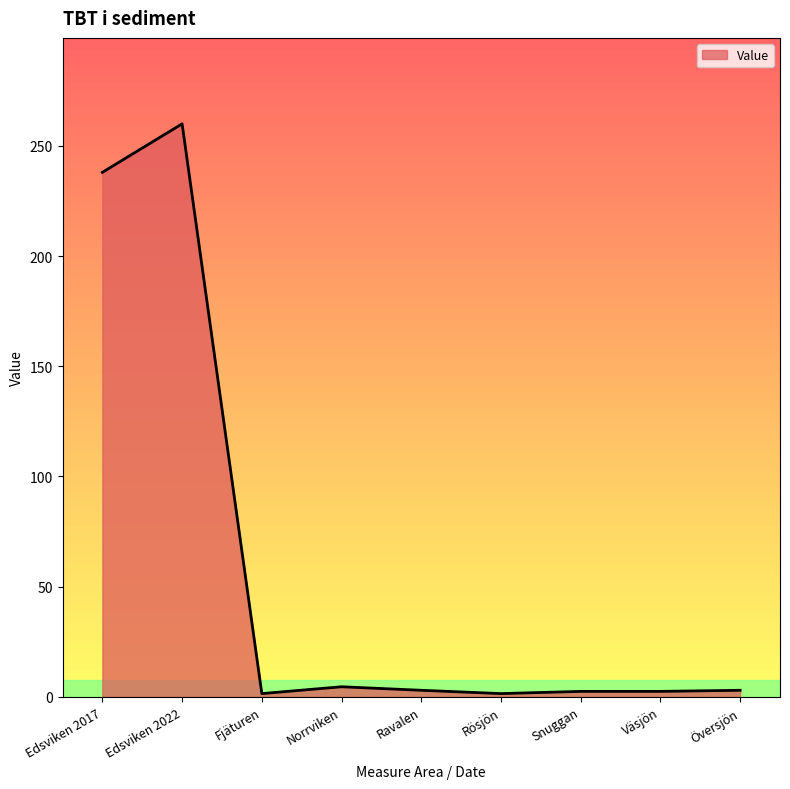

At which category does the data reach its first local peak?

Edsviken 2022